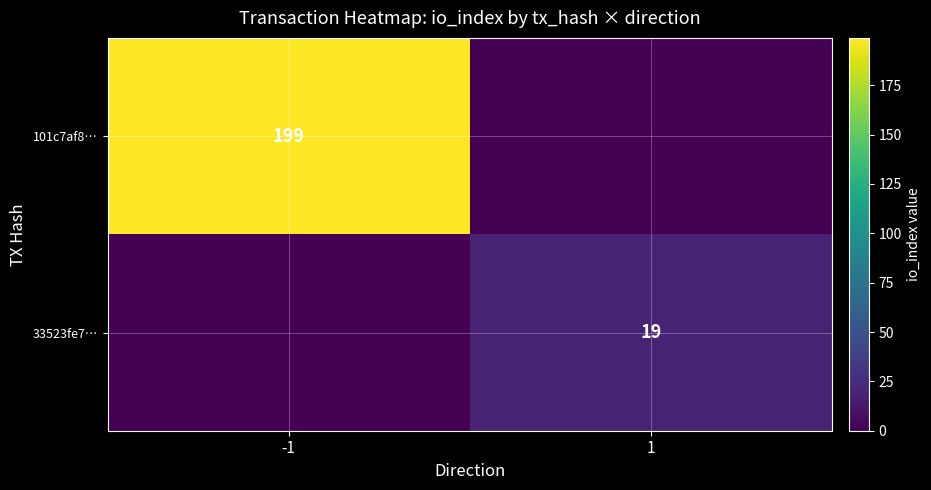

True or false: 101c7af8… has a value of 199 at -1.

True